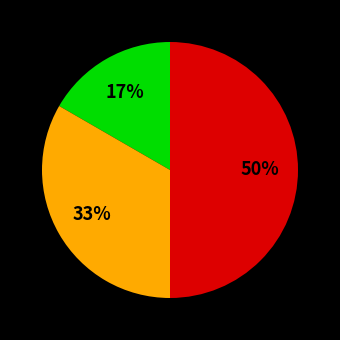

To the nearest percent, what is the average slice percentage?

33%